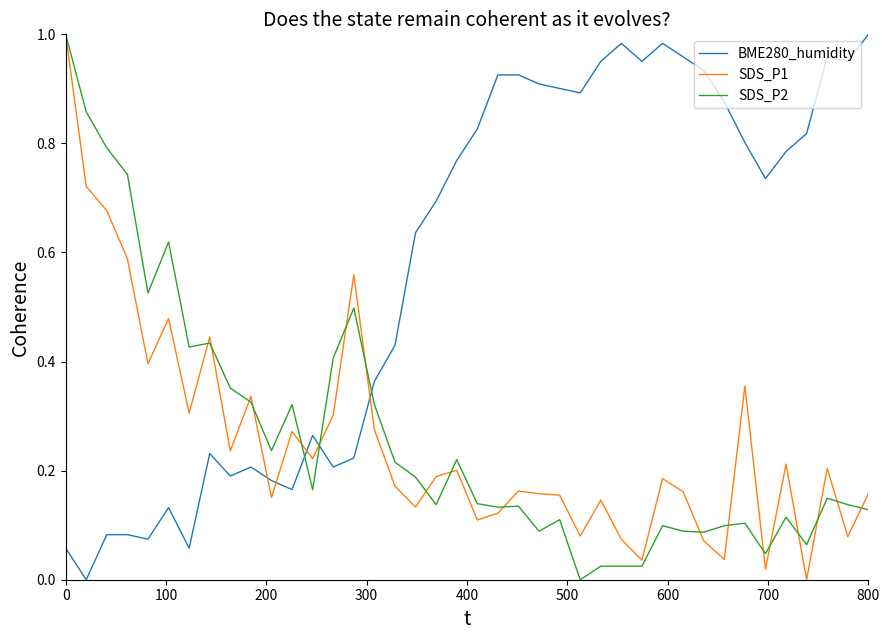

How many intersections are there between BME280_humidity and SDS_P2?

3